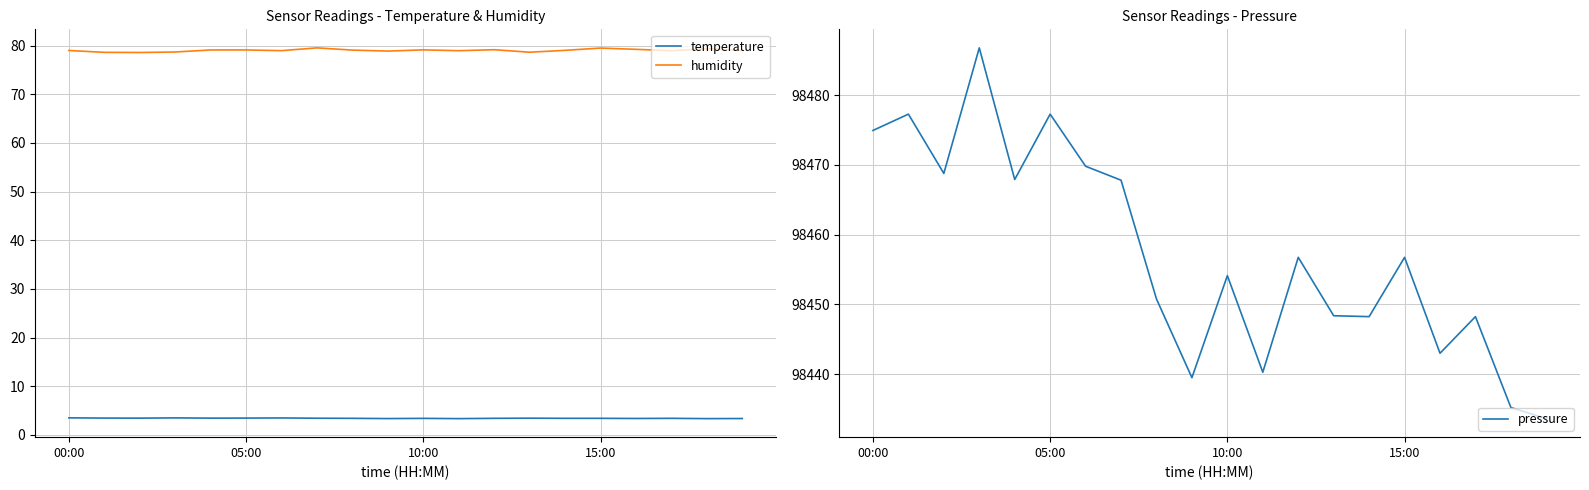

What is the maximum value for temperature?

3.5